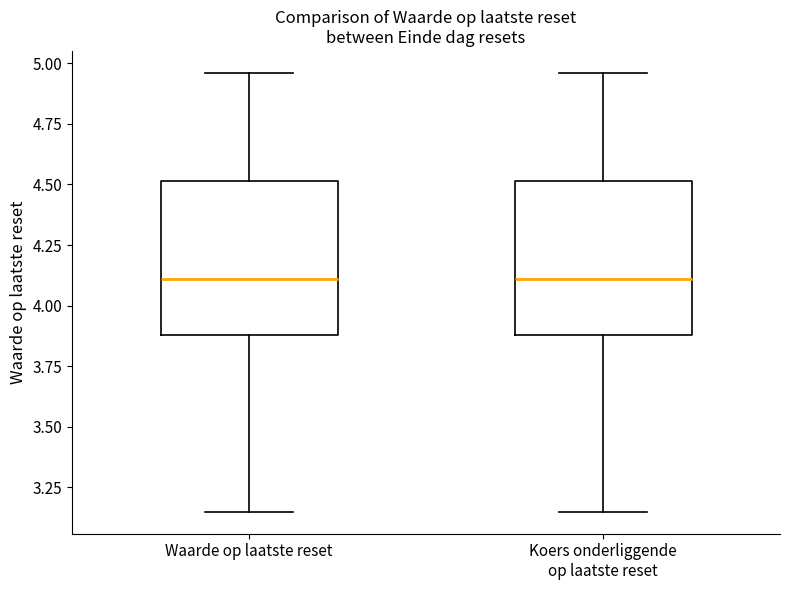

Where is the lower edge of the box for Koers onderliggende op laatste reset on the y-axis? The values are not printed on the chart, so give them approximately, as read against the axis.

3.90